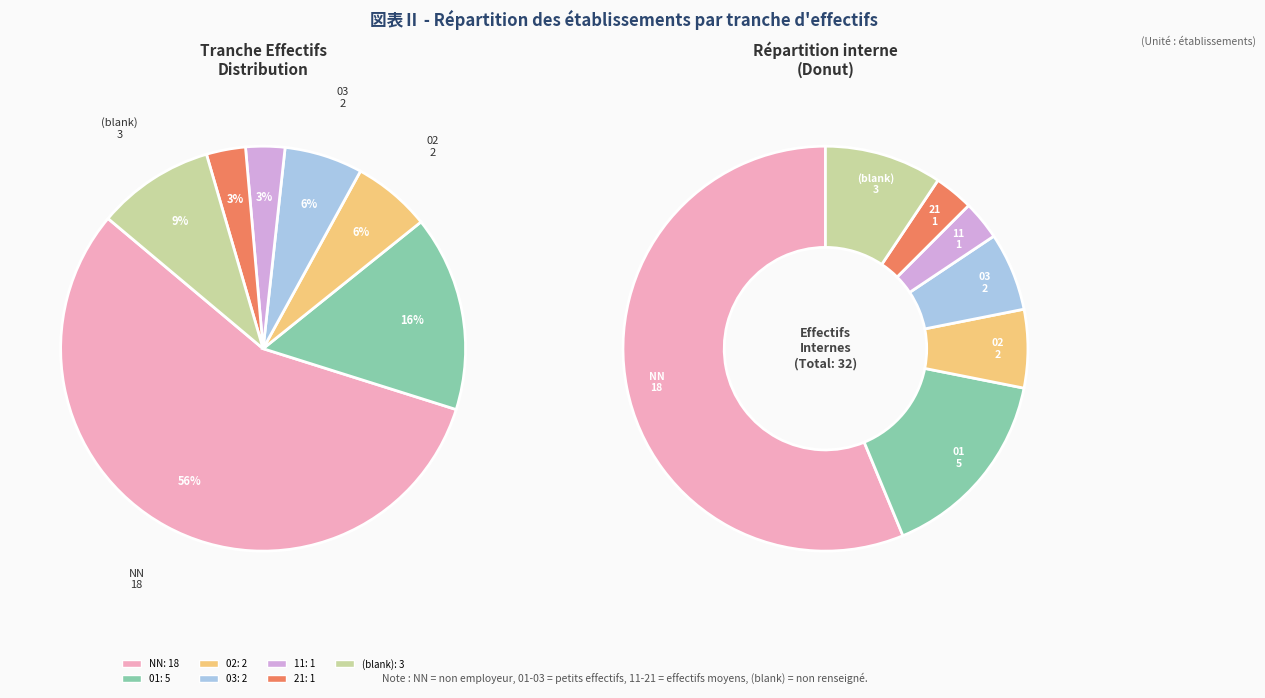

What is the change in value from 01 to 02?

-3